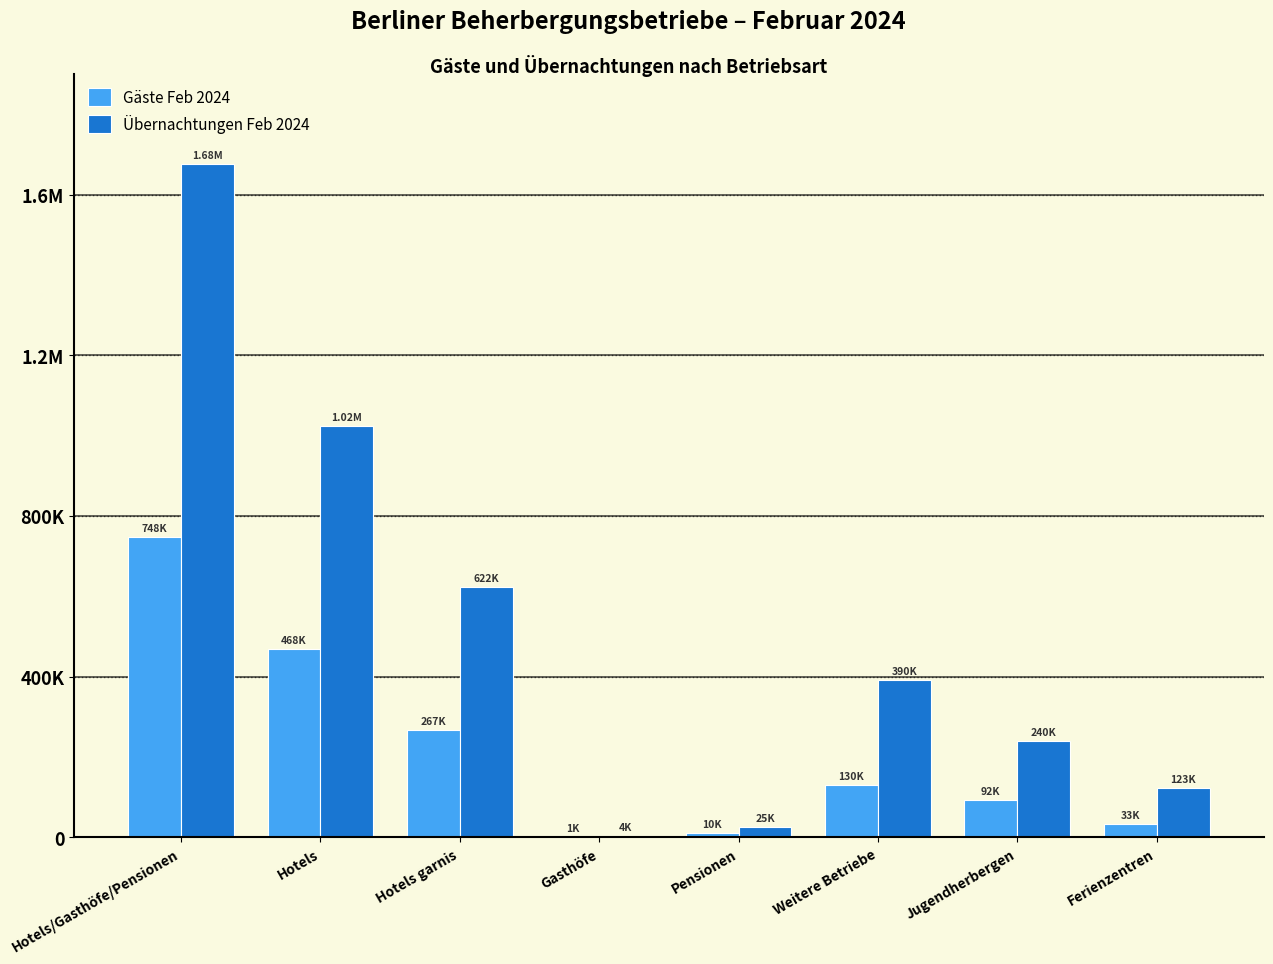

What is the difference between the highest and lowest values at Hotels?

554187